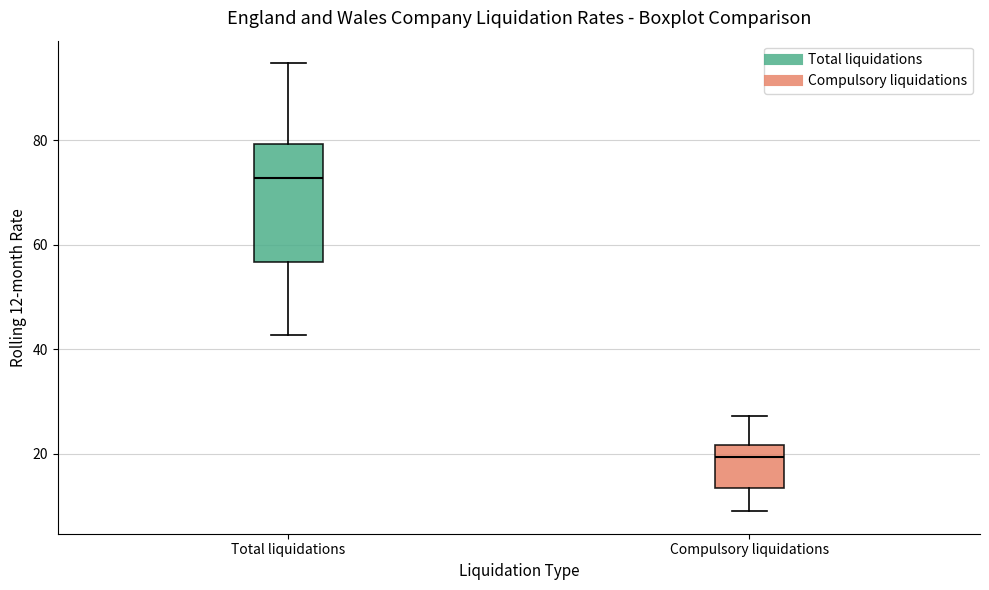

Reading left to right, transcribe this box plot: for each box, give where its median line is, the range the box spans, and where its two whiskers end, as read against the y-axis. The values are not printed on the chart, so give them approximately, as read against the axis.

Total liquidations: median 72, box 56 to 80, whiskers 42 to 94
Compulsory liquidations: median 20, box 14 to 22, whiskers 10 to 28